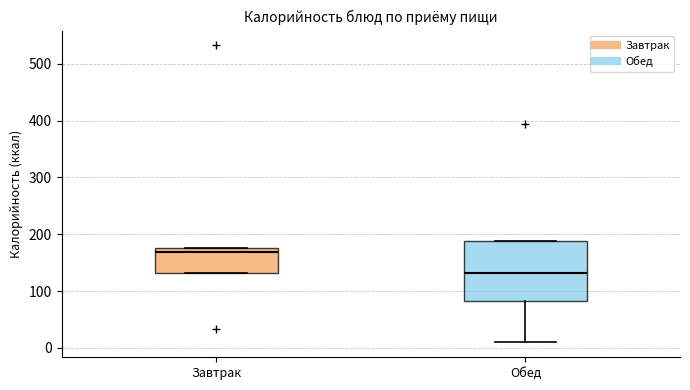

Which box has the lowest median line?

Обед